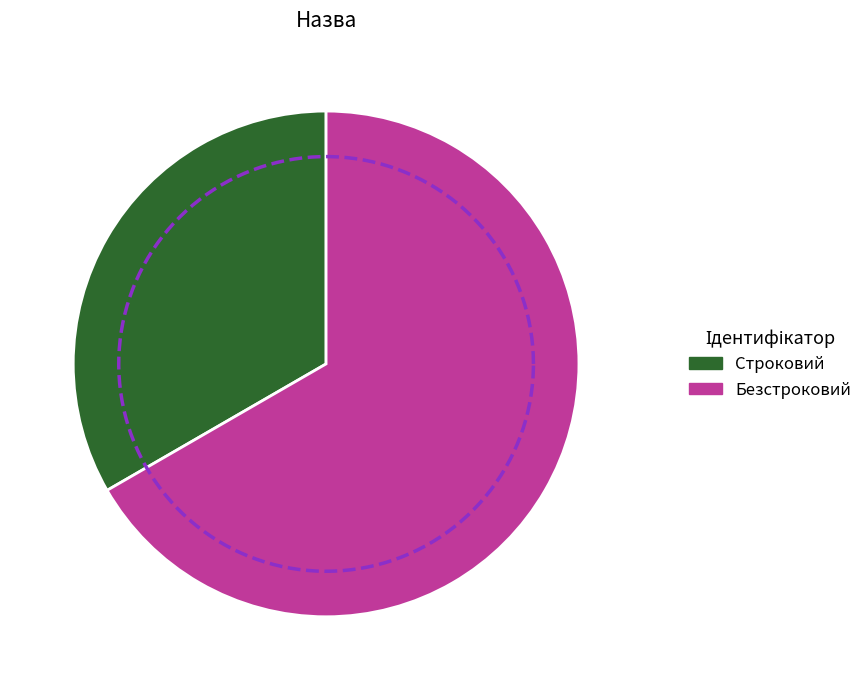

What percentage is NOT represented by Строковий?

66.7%